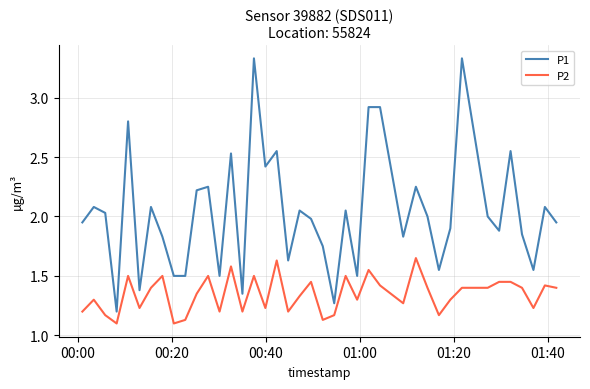

How many lines are shown in the chart?

2